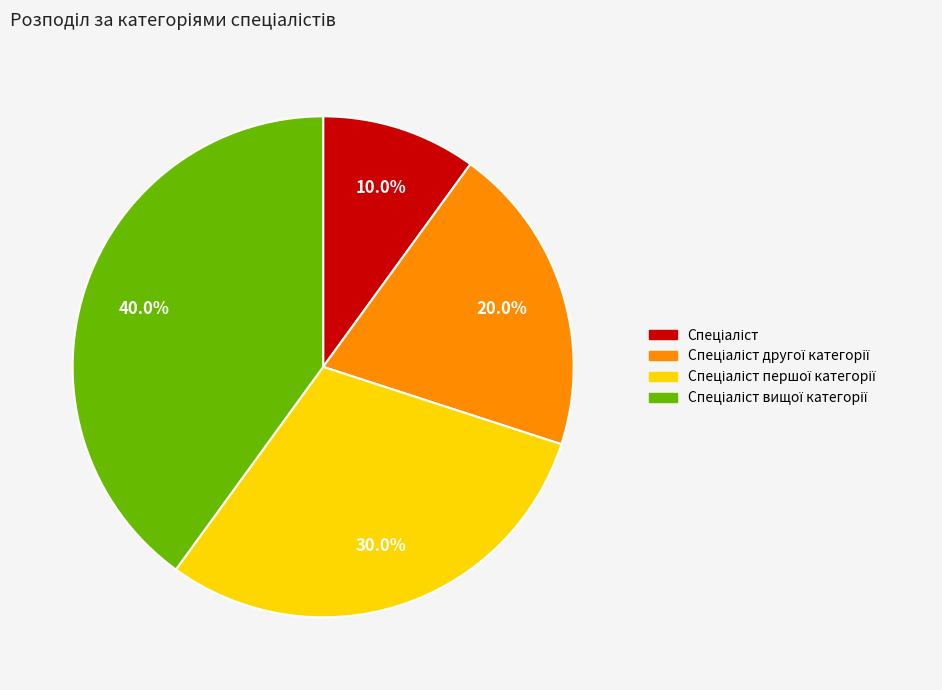

Does any single category account for the majority?

No